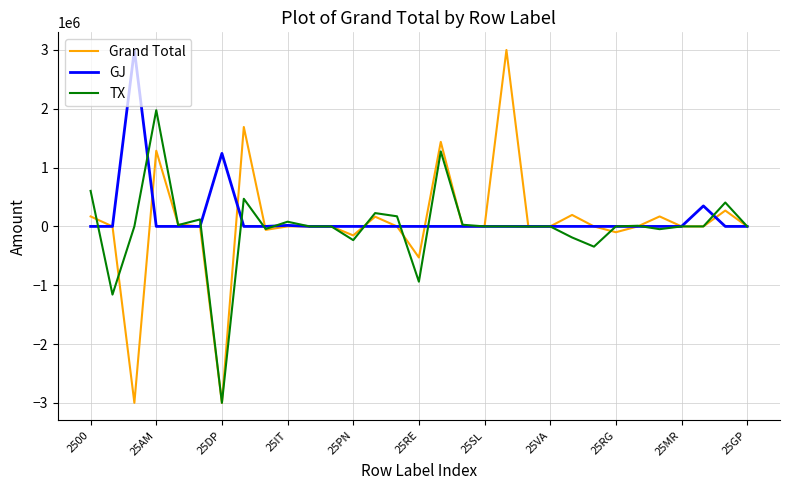

Which series has the largest range (max minus min)?

Grand Total